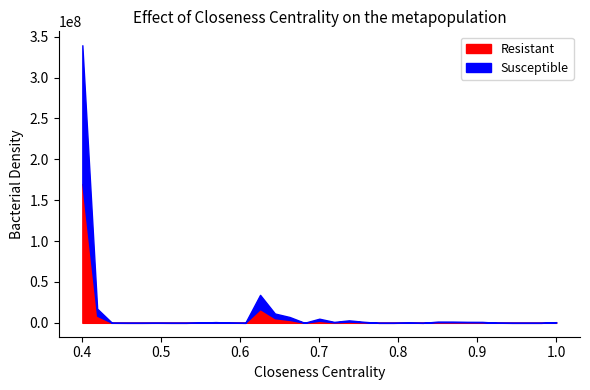

What is the sum of all Resistant values?

214037253